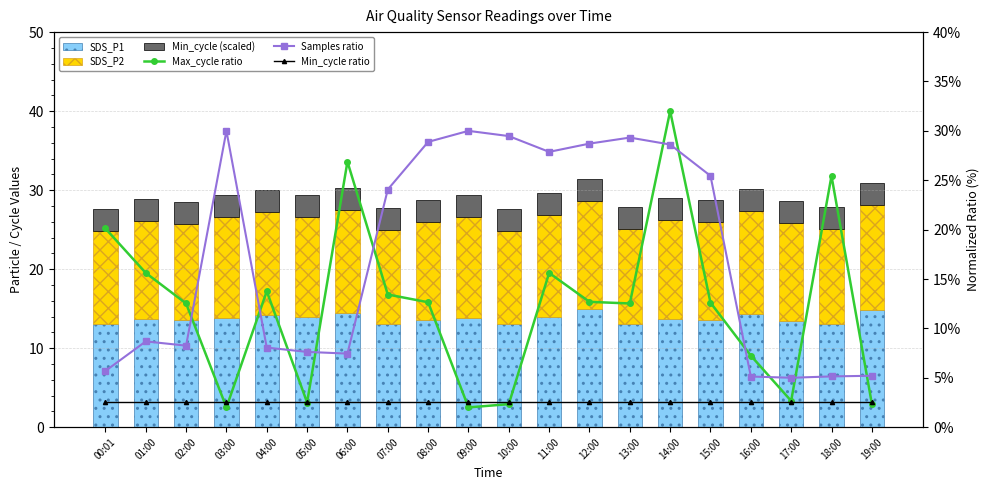

What is the minimum value shown in the chart?

2.0